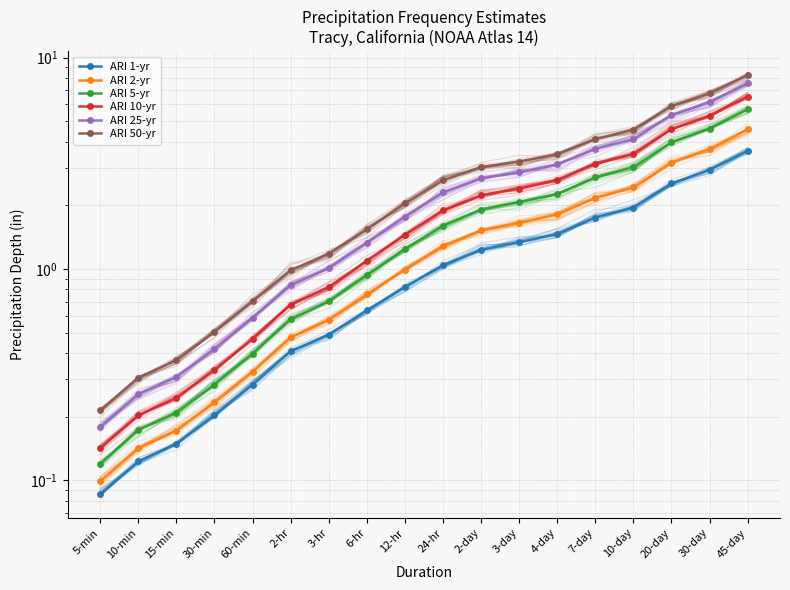

Which has a higher value, 4-day or 6-hr?

4-day